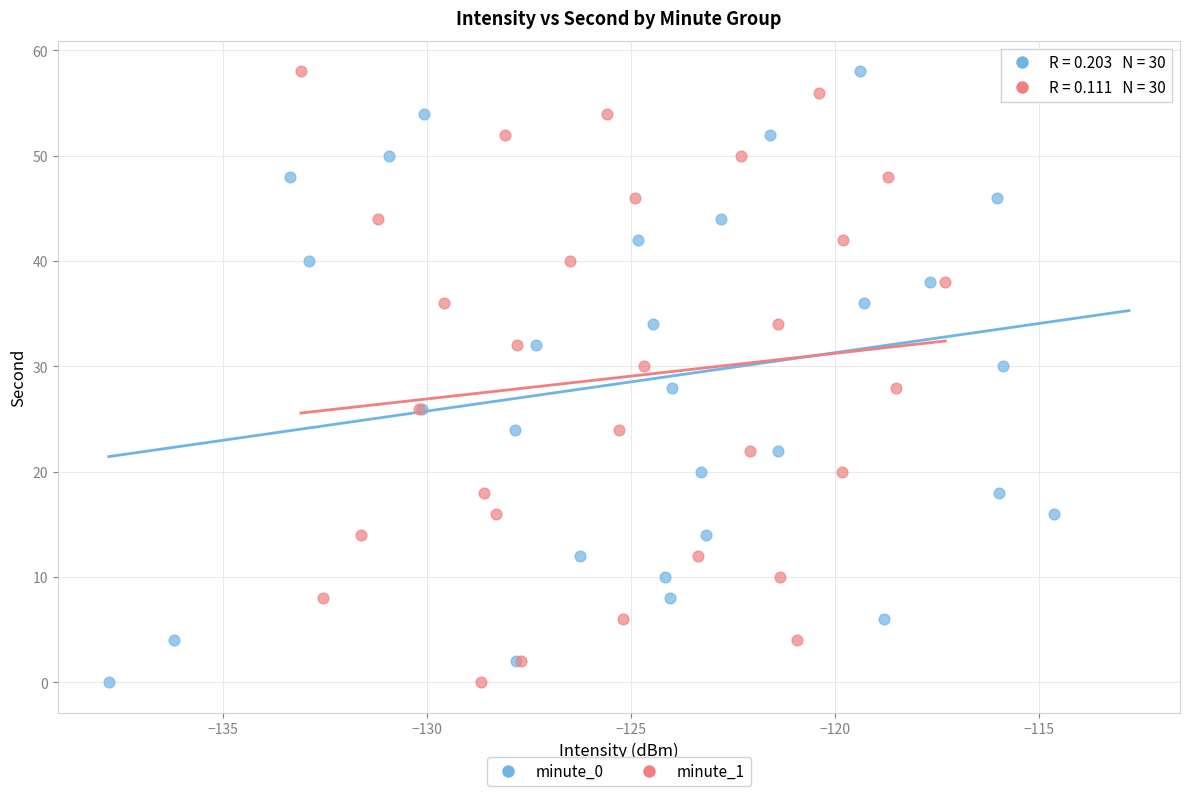

What are all the series names shown in the legend?

minute_0, minute_1